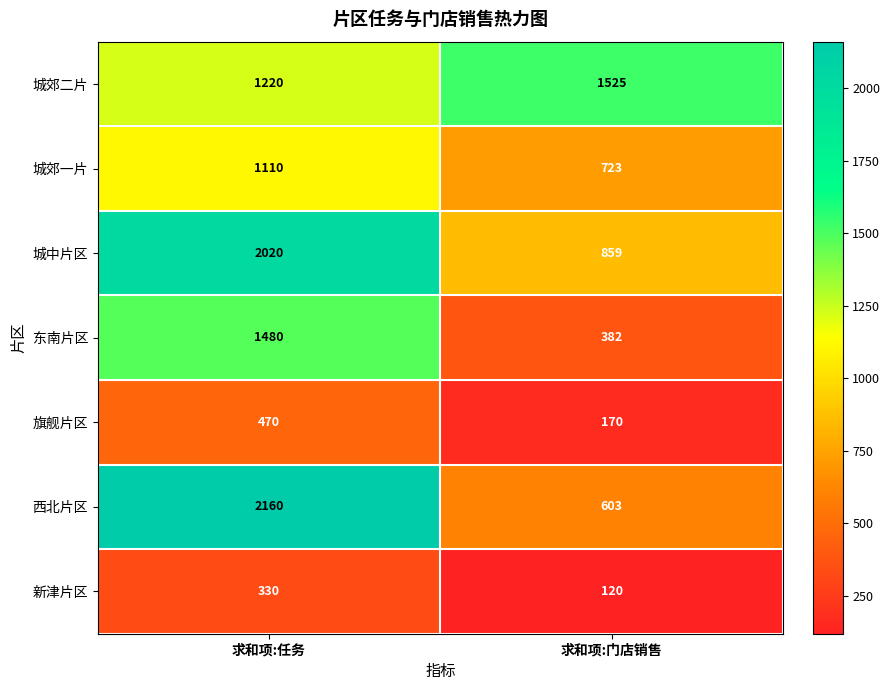

The 东南片区 series shows 1480 at 求和项:任务. True or false?

True